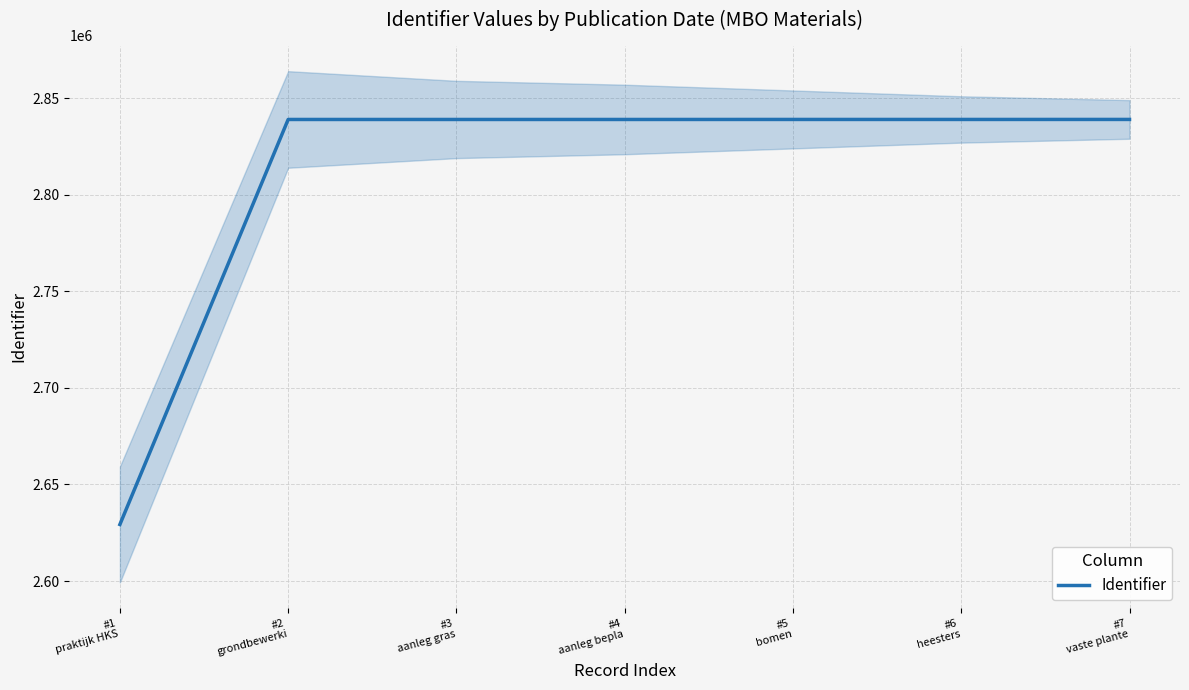

Reading left to right, transcribe all the data shown in this chart.

#1
praktijk HKS=2629294	#2
grondbewerki=2838922	#3
aanleg gras=2838920	#4
aanleg bepla=2838921	#5
bomen=2838933	#6
heesters=2838932	#7
vaste plante=2838939